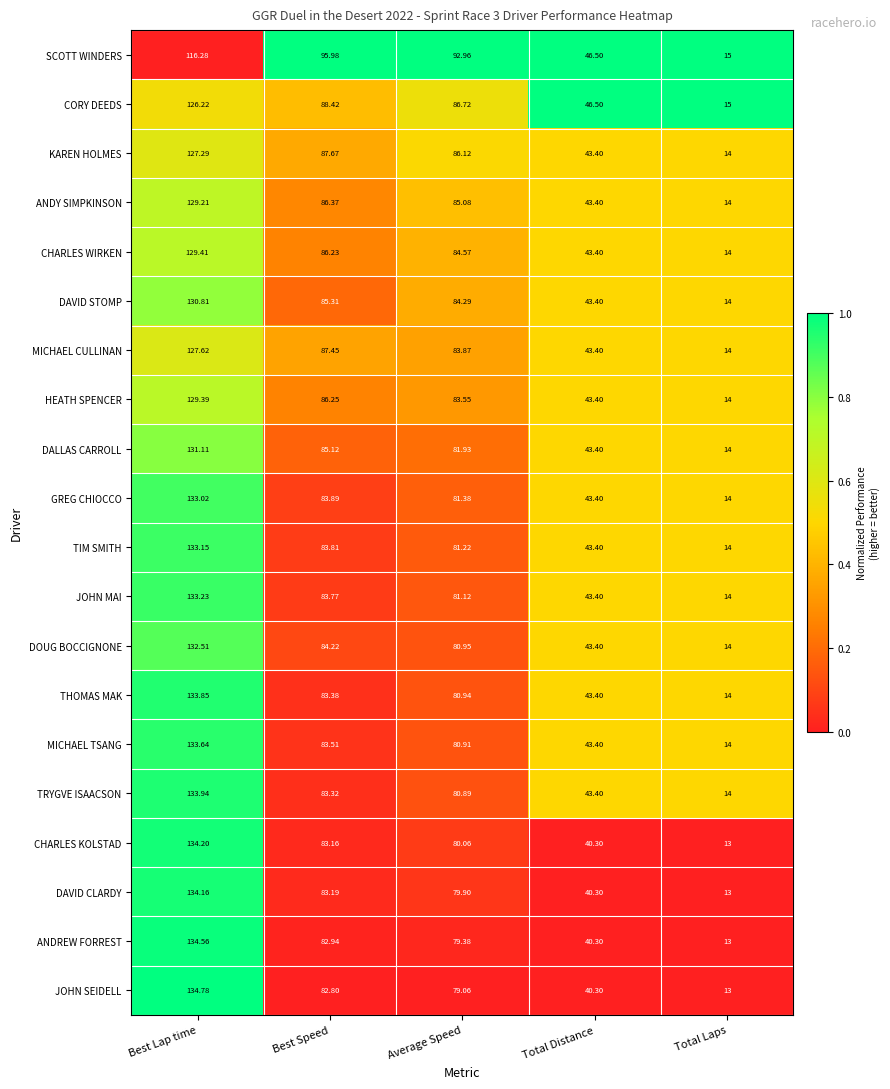

At Best Lap time, list the series in order from smallest to largest.

SCOTT WINDERS, CORY DEEDS, KAREN HOLMES, MICHAEL CULLINAN, ANDY SIMPKINSON, HEATH SPENCER, CHARLES WIRKEN, DAVID STOMP, DALLAS CARROLL, DOUG BOCCIGNONE, GREG CHIOCCO, TIM SMITH, JOHN MAI, MICHAEL TSANG, THOMAS MAK, TRYGVE ISAACSON, DAVID CLARDY, CHARLES KOLSTAD, ANDREW FORREST, JOHN SEIDELL